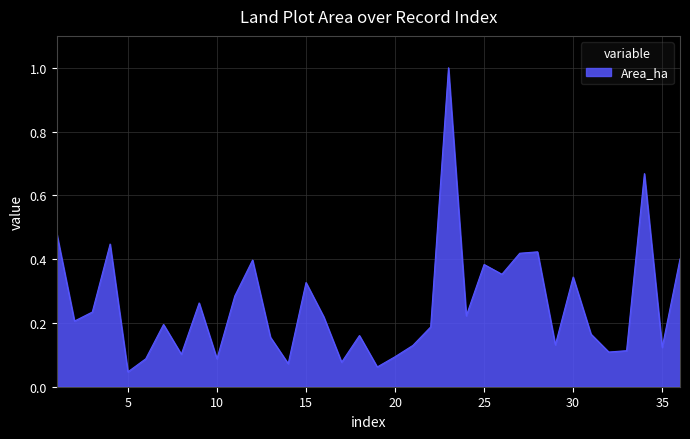

What is the greatest value displayed?

1.0